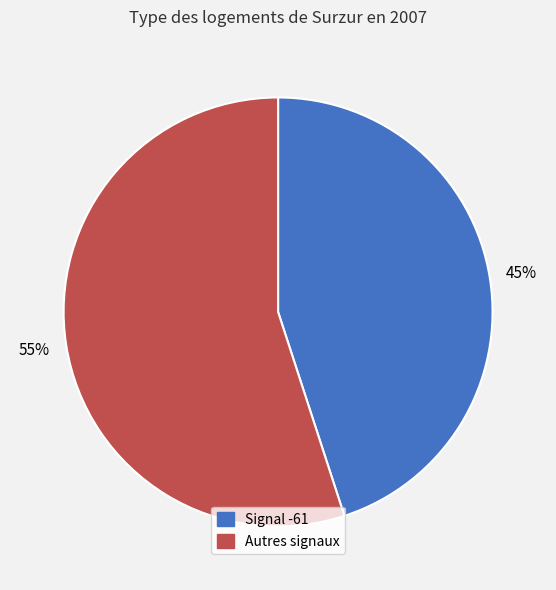

Is there any slice that represents more than half of the pie?

Yes